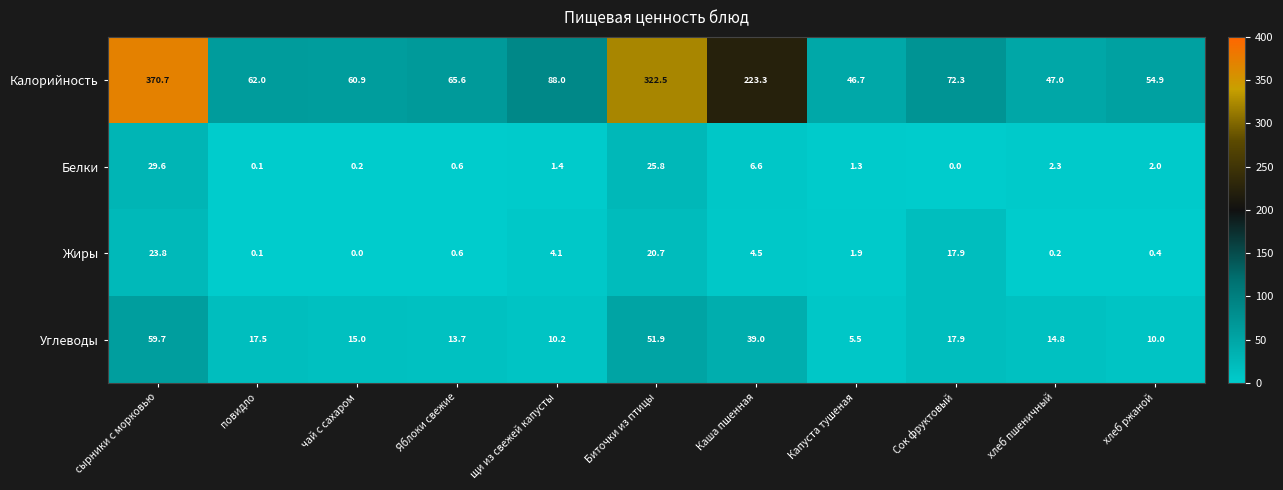

How many distinct data groups are displayed?

4